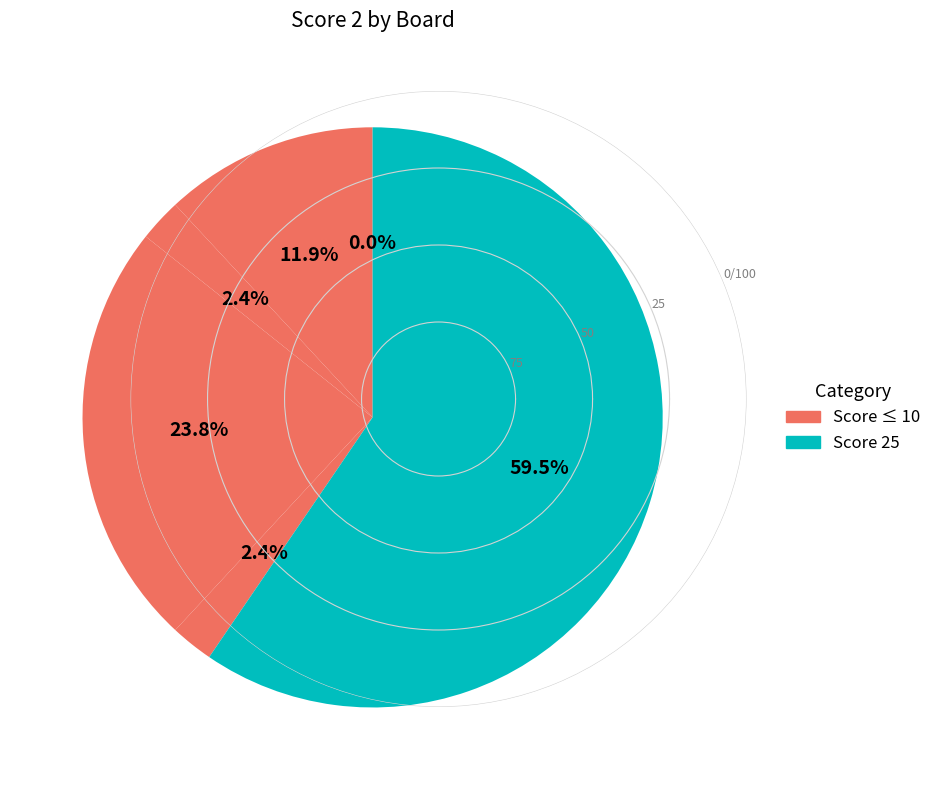

What is the ratio of the value at 4 to the value at 2?

1.0